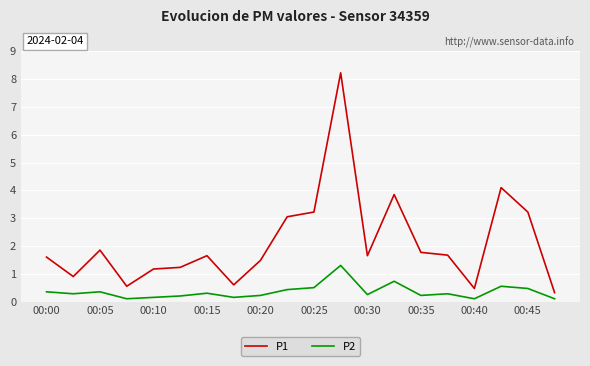

Which series has the largest total across all categories?

P1